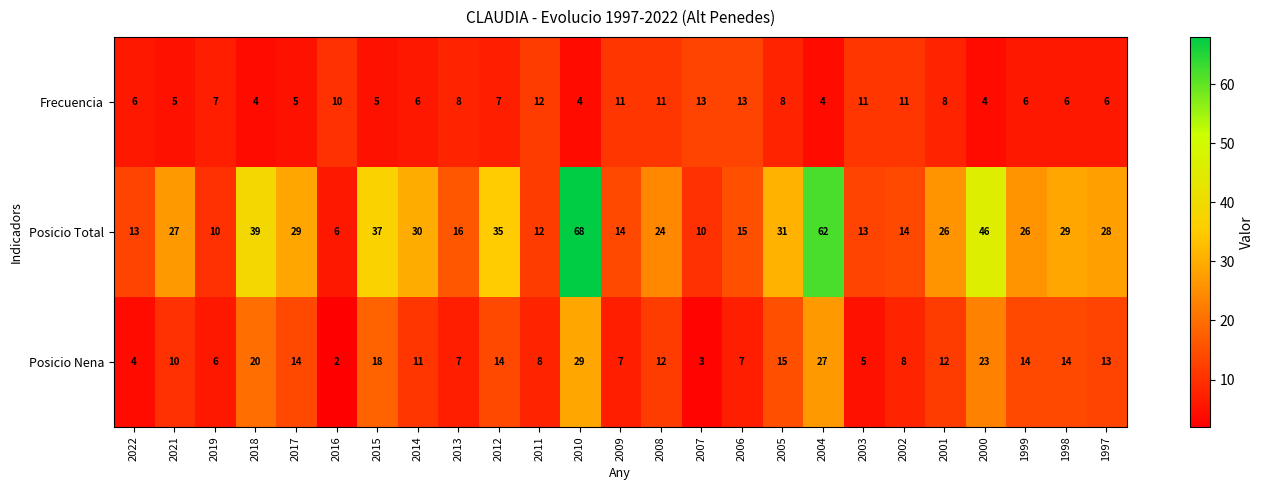

How many Frecuencia values are between 5 and 11?

18